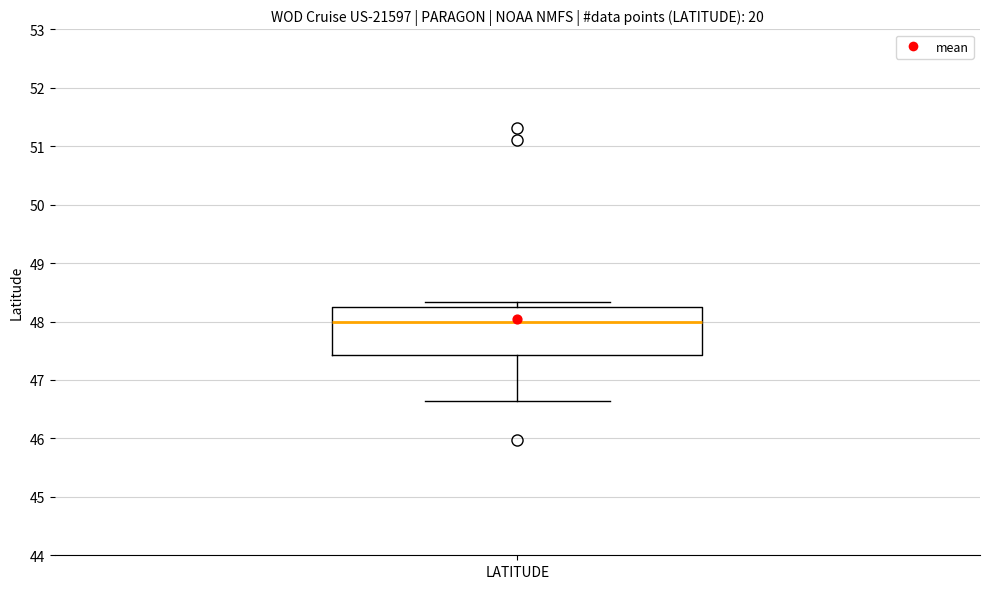

Transcribe this box plot: give where the median line is, the range the box spans, and where the two whiskers end, as read against the y-axis. The values are not printed on the chart, so give them approximately, as read against the axis.

median 48.0, box 47.4 to 48.3, whiskers 46.6 to 48.3 (just above the box's upper edge)